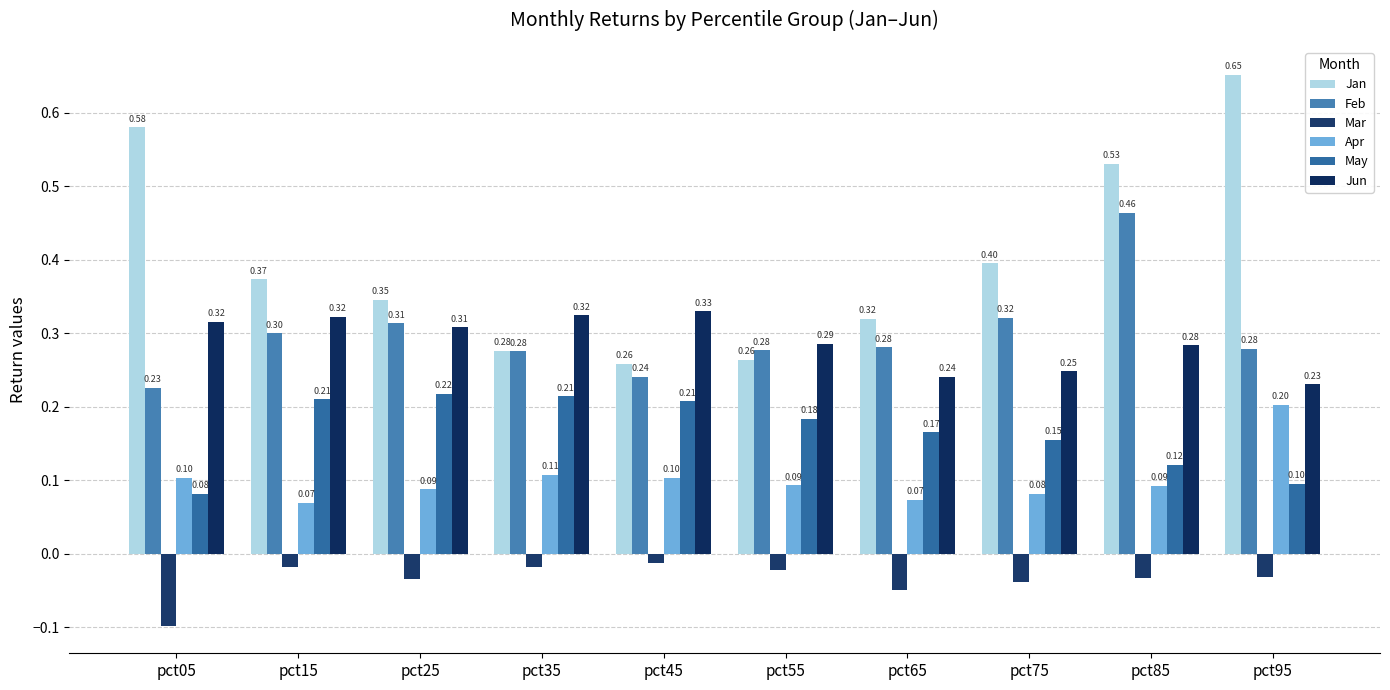

What is the average value of the May series?

0.2